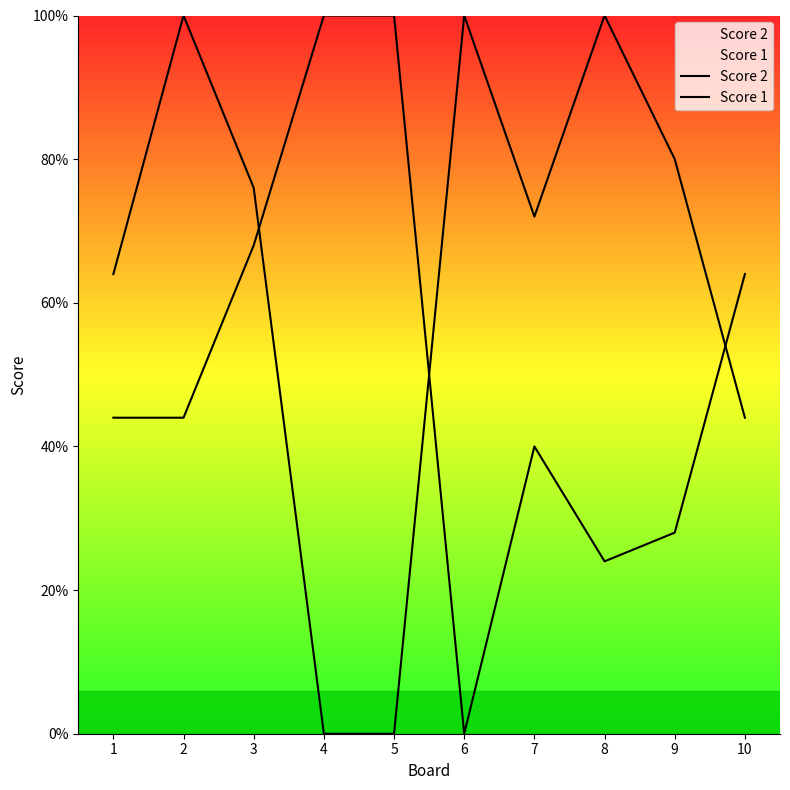

Which series has the largest total across all categories?

Score 1